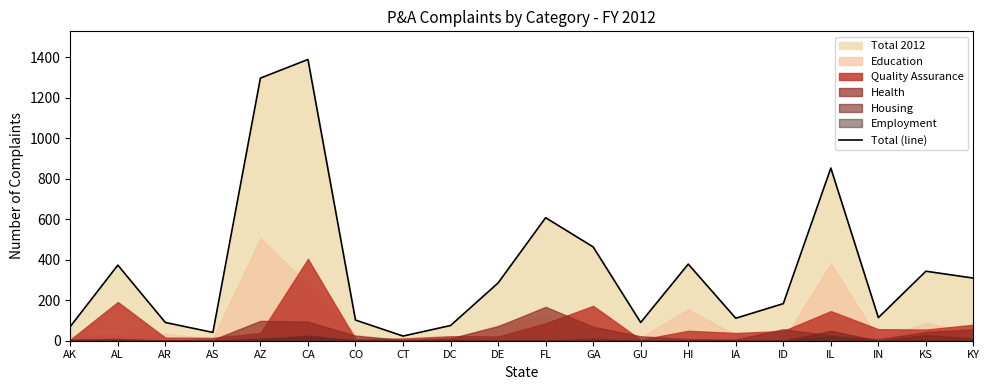

True or false: there are more than 1 points higher than both neighbors.

True